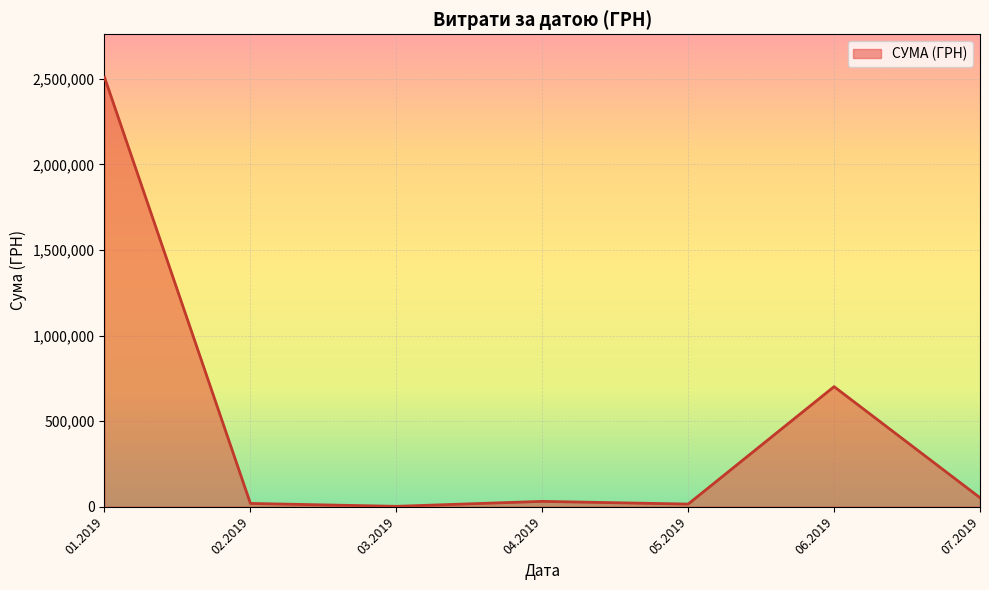

Is it true that the value at 06.2019 is 971765.6?

False